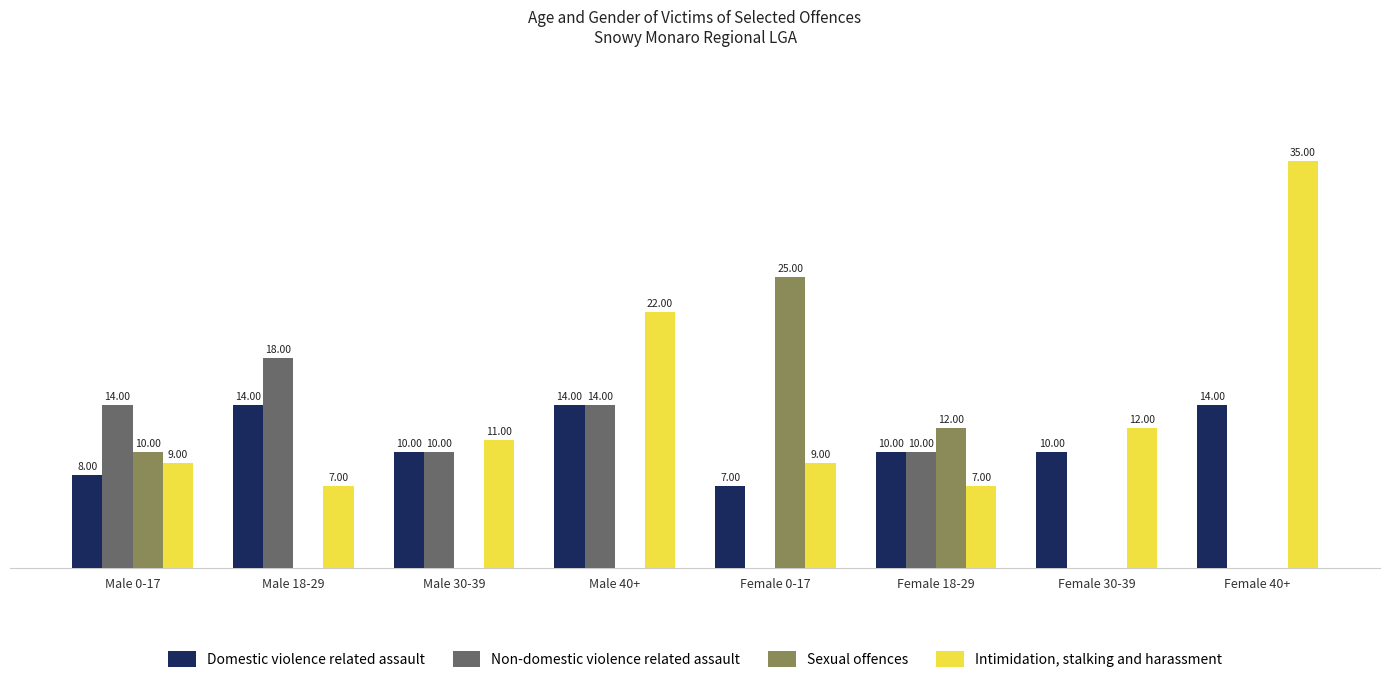

Is the value of Domestic violence related assault at Female 30-39 greater than the value of Intimidation, stalking and harassment at Female 30-39?

No